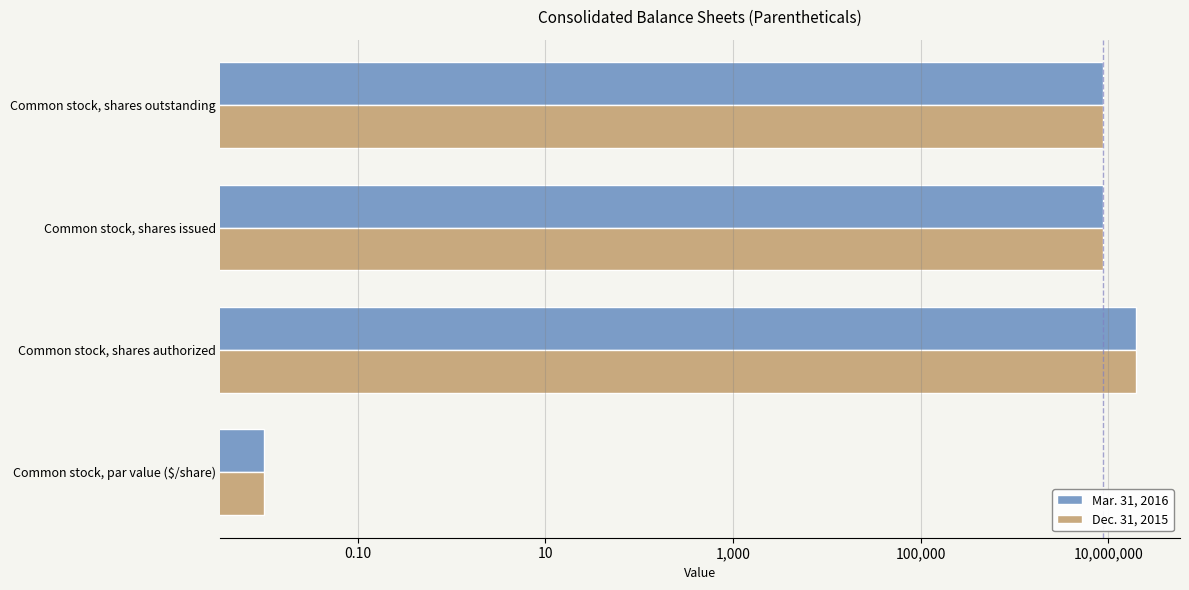

How many values in the Mar. 31, 2016 series exceed 8731299?

1